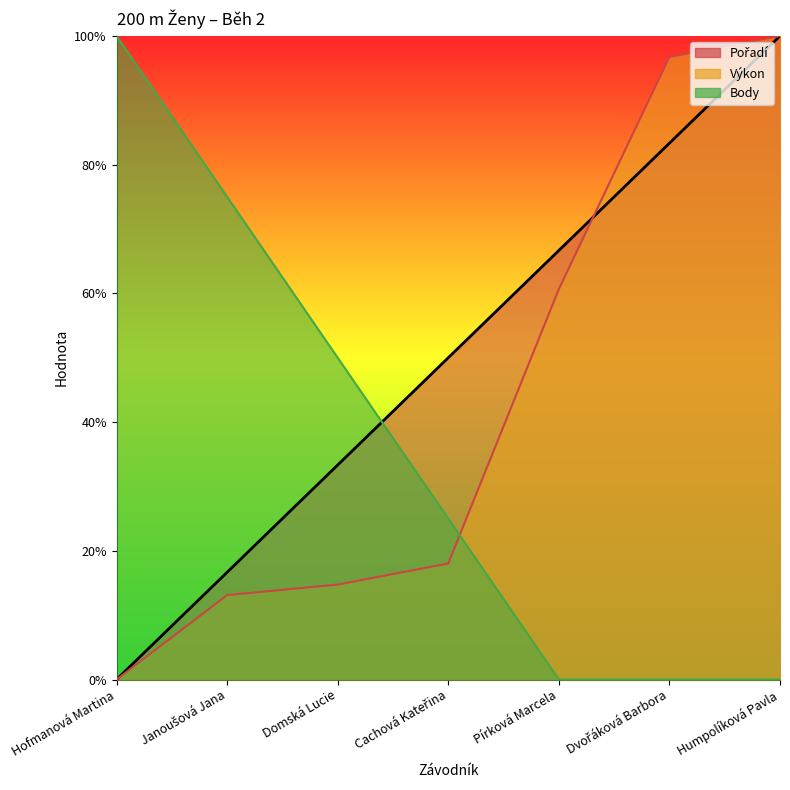

True or false: Body has more than 0 points higher than both neighbors.

False